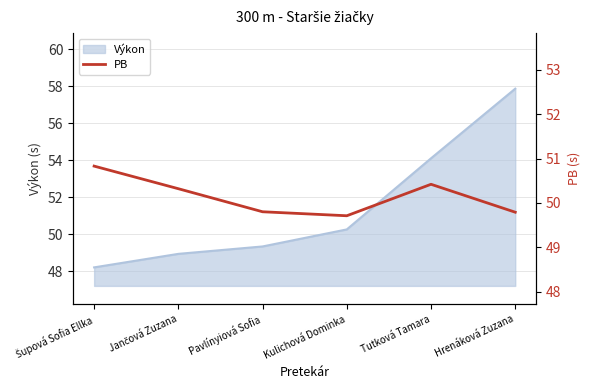

Where does the data first go above 50?

Šupová Sofia Ellka